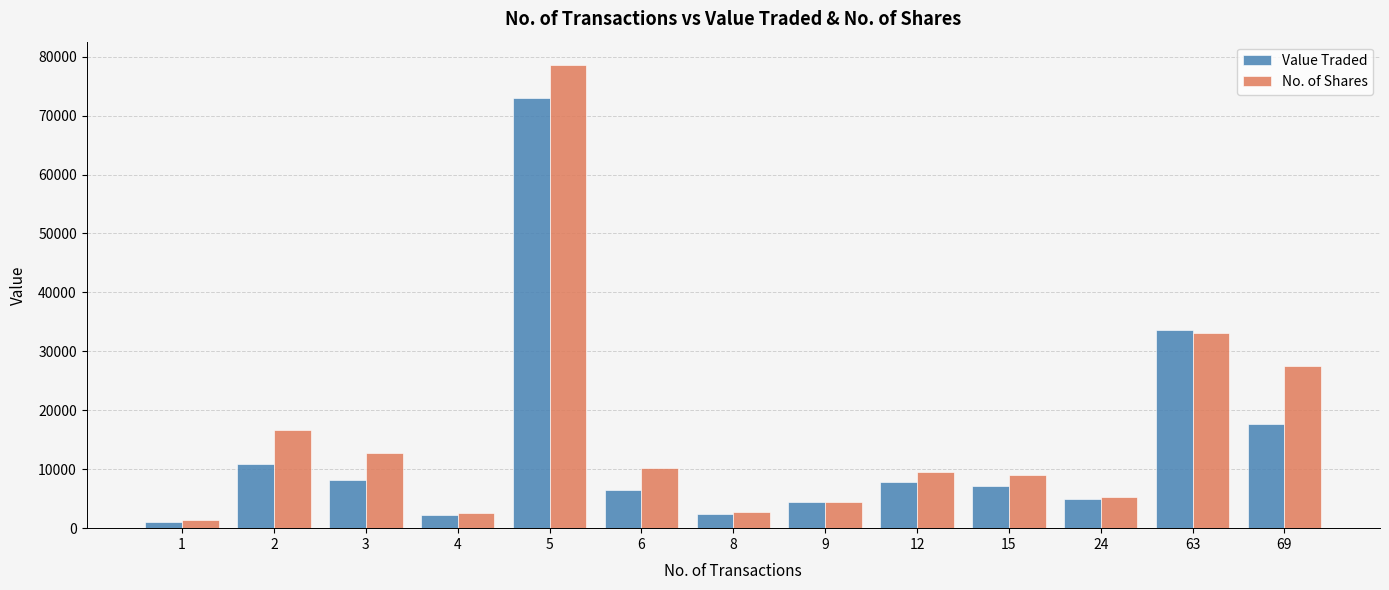

The value of No. of Shares at 9 is 4492. True or false?

True